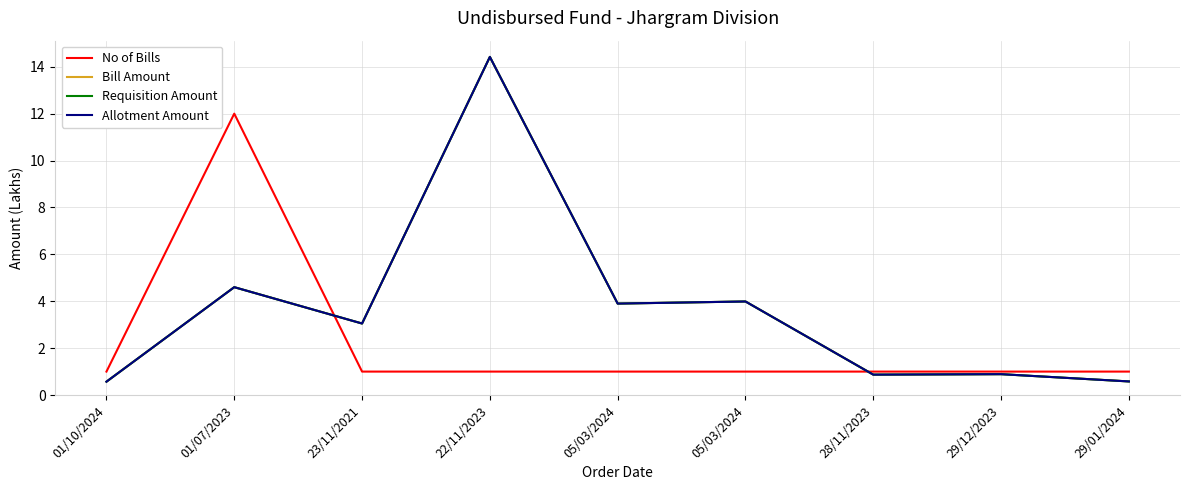

How many interior local peaks does the No of Bills series have?

1